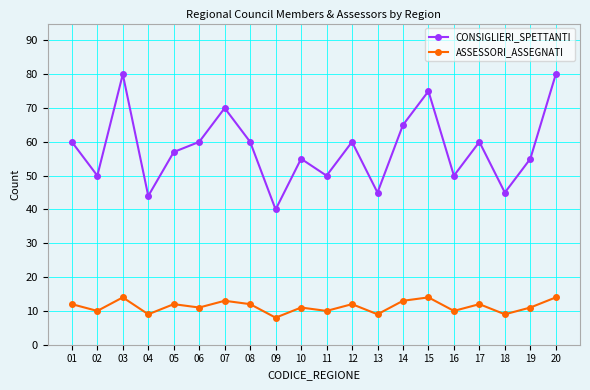

Is this an area chart (filled region under the line)?

No